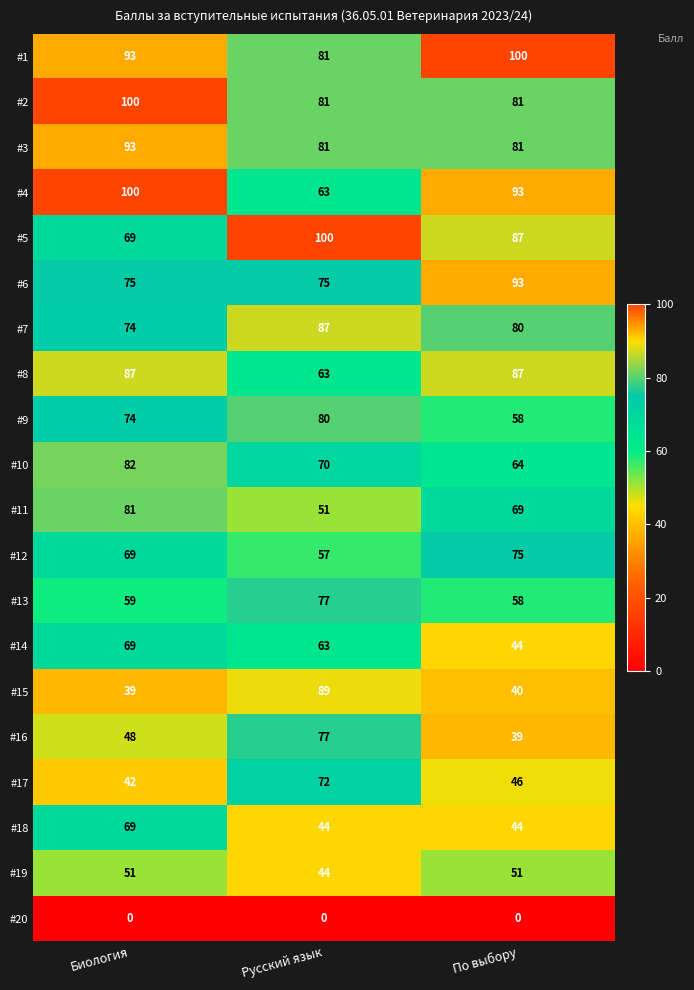

At how many categories does at least one series exceed 44?

3